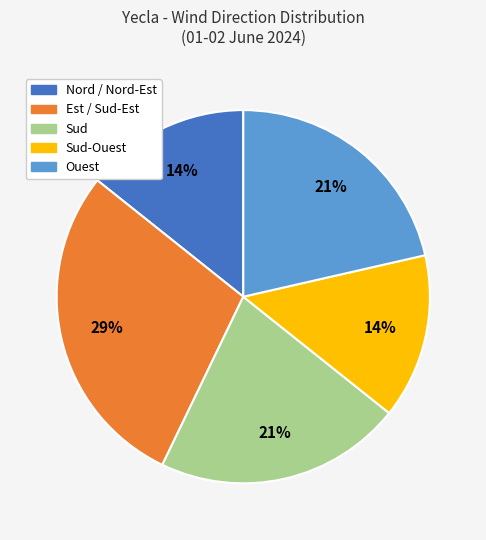

To the nearest percent, what is the average slice percentage?

20%